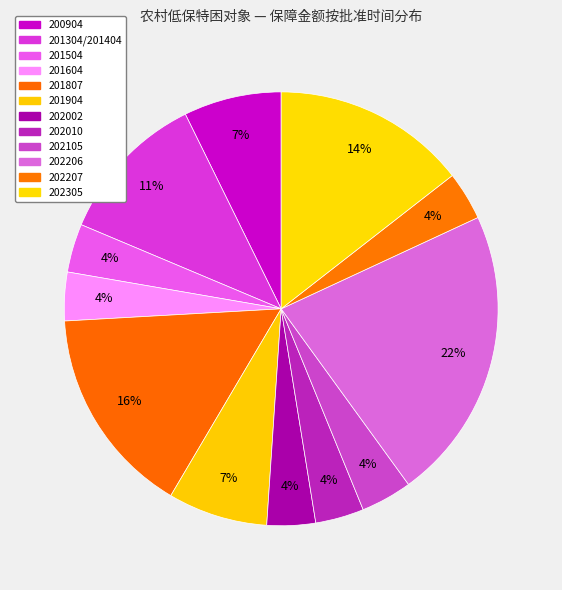

What is the smallest slice in the pie chart?

201504